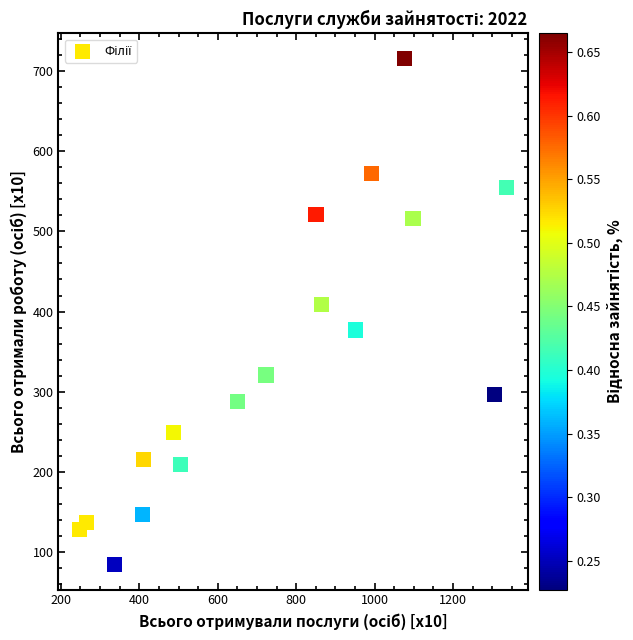

What is the range of Y values (max minus min)?

630